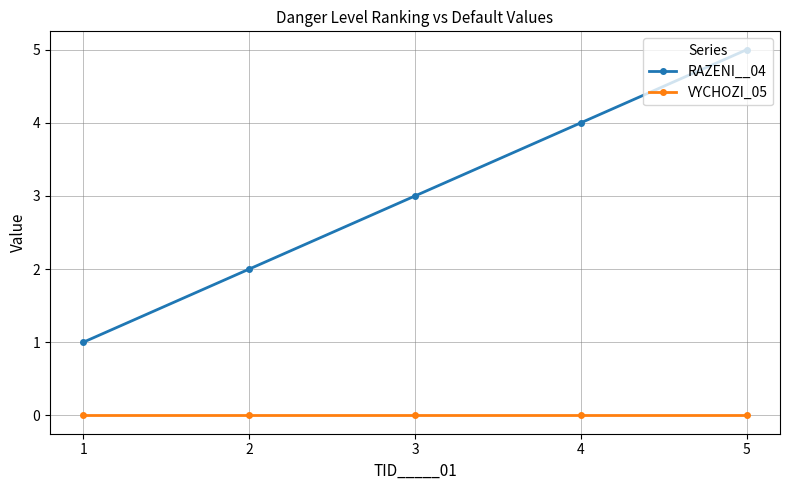

Rank the categories by RAZENI__04 value from highest to lowest.

5, 4, 3, 2, 1